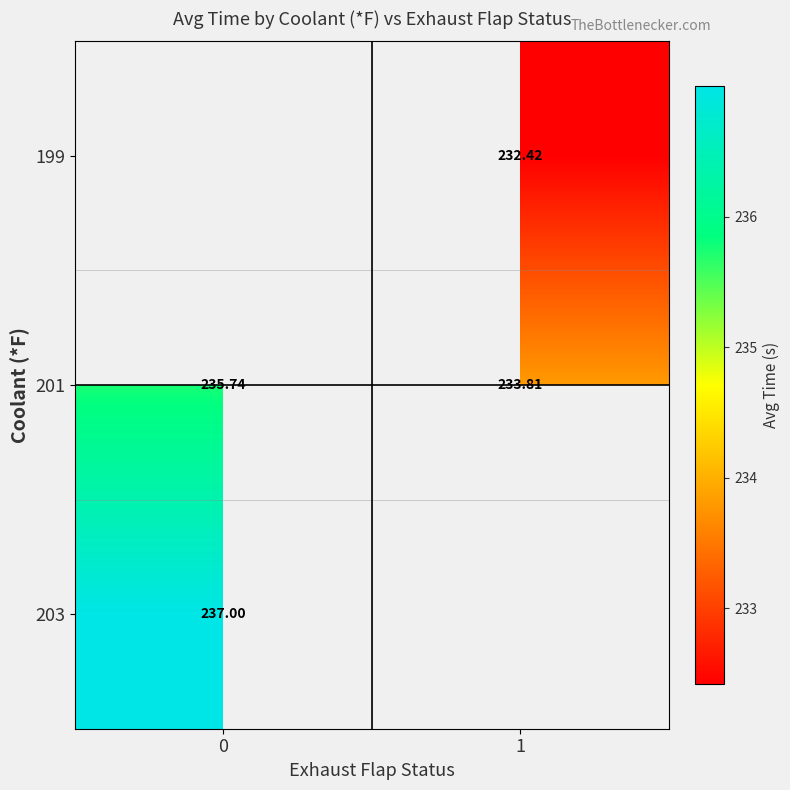

Count the number of categories in the chart.

2